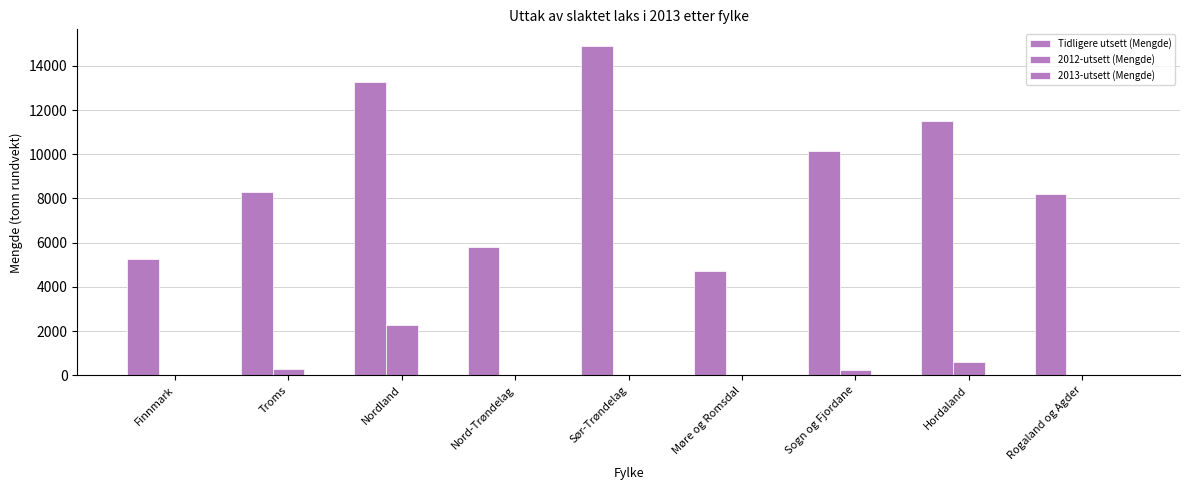

What is the sum of all 2012-utsett (Mengde) values?

3407.0